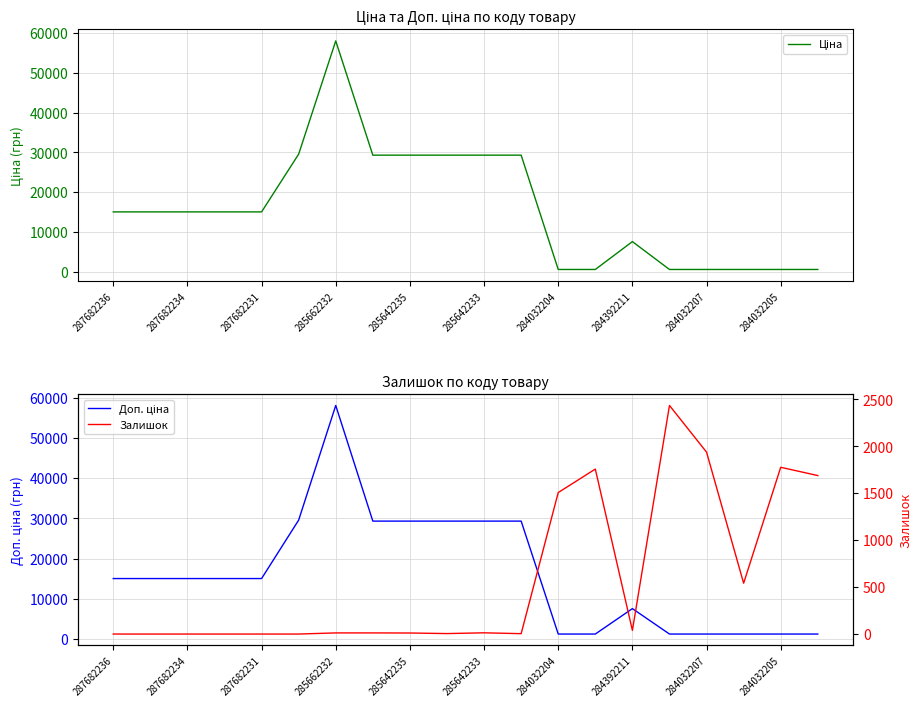

Which label corresponds to the smallest value in the chart?

287682236